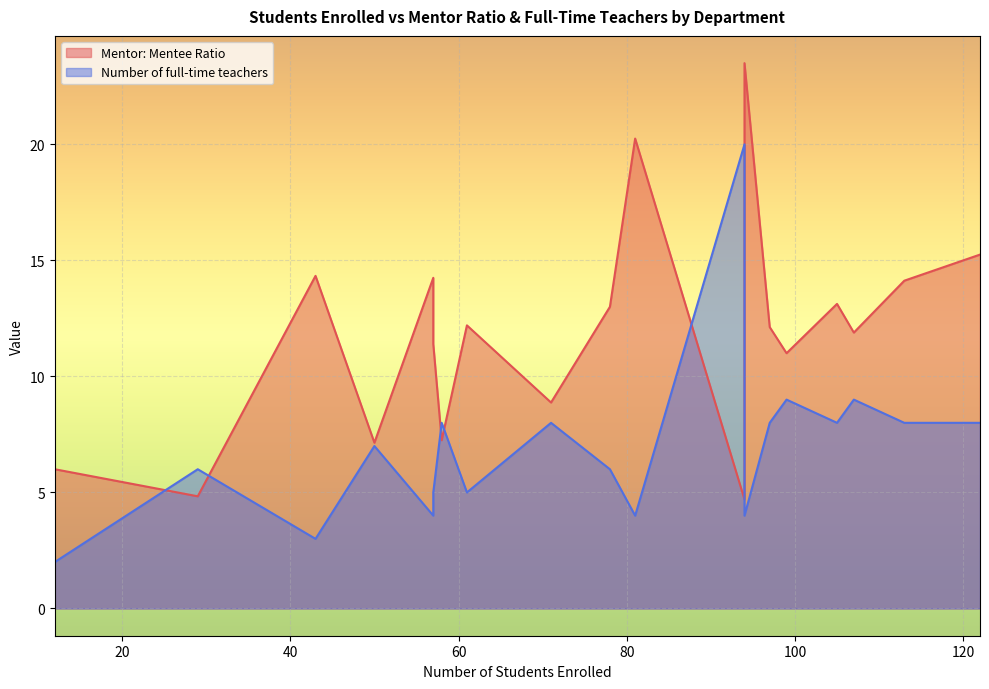

What is the total value across all series at Hindi?

20.9